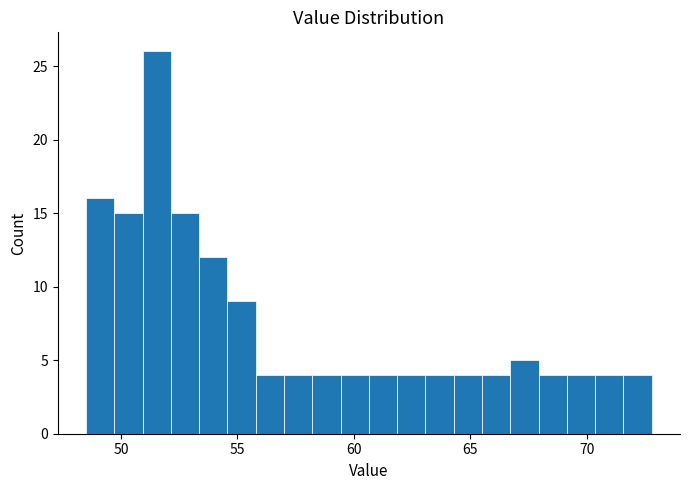

Around what value on the x-axis is the tallest bar? Give the approximate position of its centre, as read against the axis.

51.5